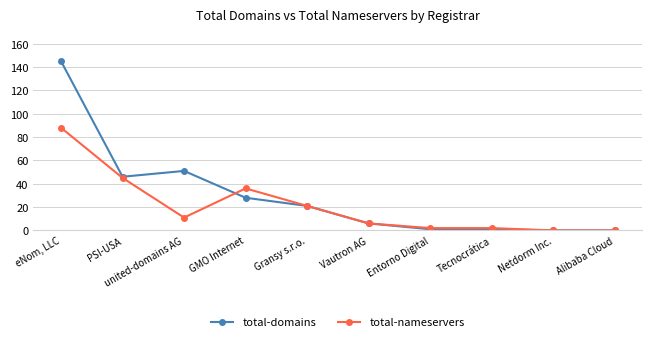

Reading left to right, list all the values displayed in this chart.

total-domains: eNom, LLC=145	PSI-USA=46	united-domains AG=51	GMO Internet=28	Gransy s.r.o.=21	Vautron AG=6	Entorno Digital=1	Tecnocrática=1	Netdorm Inc.=0	Alibaba Cloud=0
total-nameservers: eNom, LLC=88	PSI-USA=45	united-domains AG=11	GMO Internet=36	Gransy s.r.o.=21	Vautron AG=6	Entorno Digital=2	Tecnocrática=2	Netdorm Inc.=0	Alibaba Cloud=0